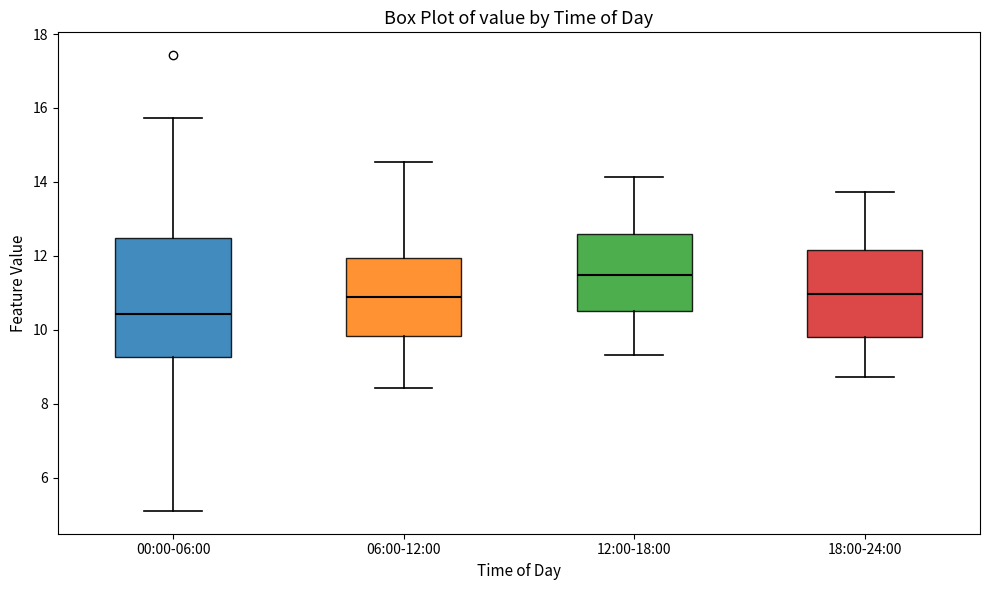

Reading left to right, read every box against the y-axis: the position of its median line, the range the box covers, and the ends of its whiskers. The values are not printed on the chart, so give them approximately, as read against the axis.

00:00-06:00: median 10.4, box 9.2 to 12.4, whiskers 5.2 to 15.8
06:00-12:00: median 10.8, box 9.8 to 12.0, whiskers 8.4 to 14.6
12:00-18:00: median 11.4, box 10.6 to 12.6, whiskers 9.4 to 14.2
18:00-24:00: median 11.0, box 9.8 to 12.2, whiskers 8.8 to 13.8